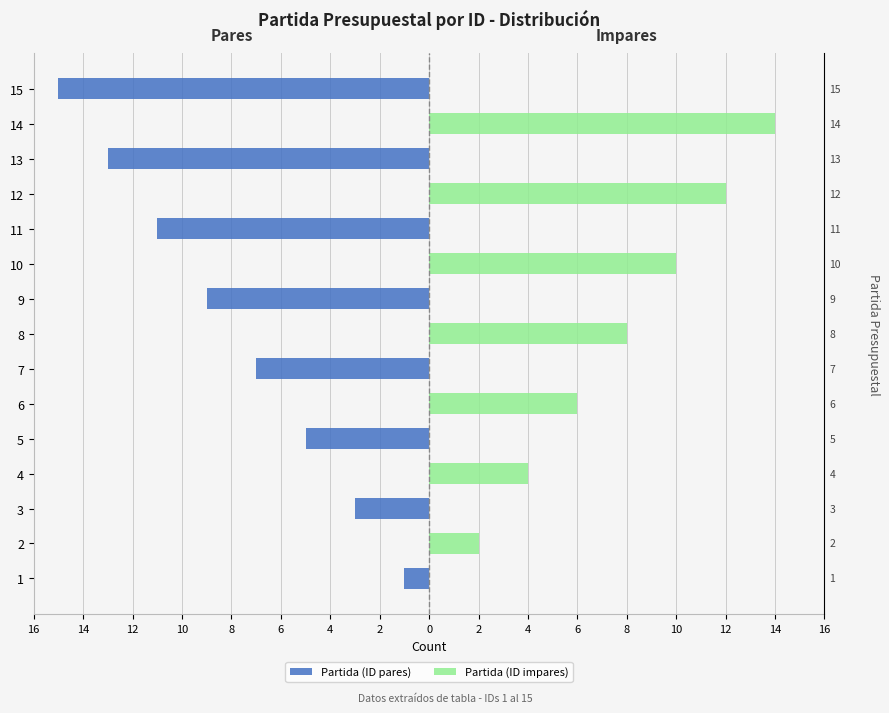

Is it true that Partida (ID pares) equals 0 at 6?

True